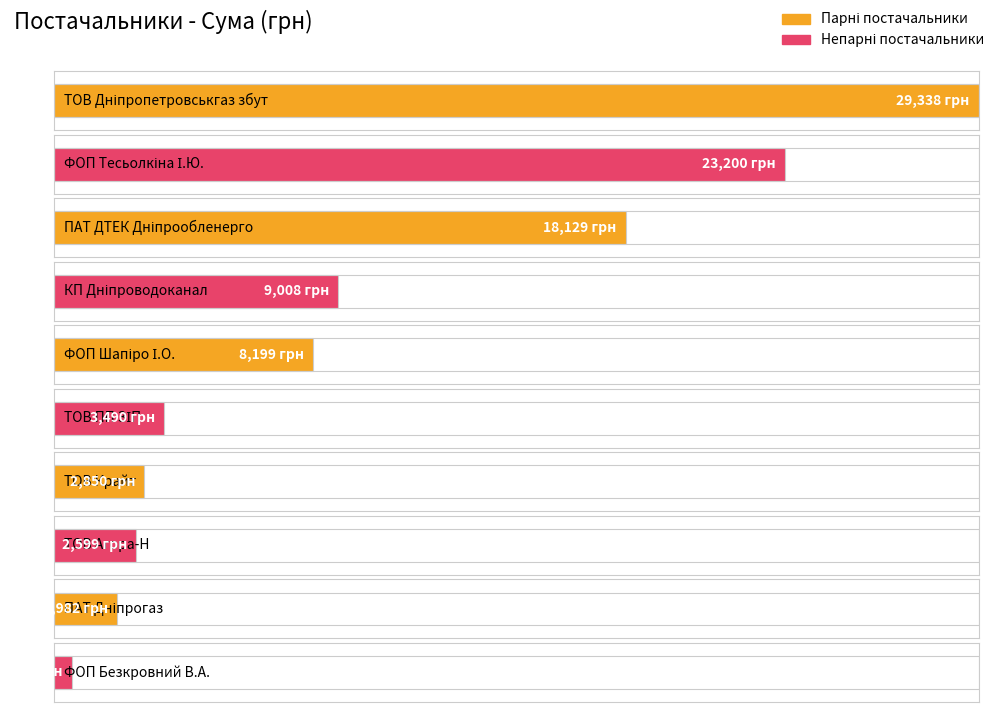

Is it true that the value at ТОВ "Агора-Н" is 611.2?

False